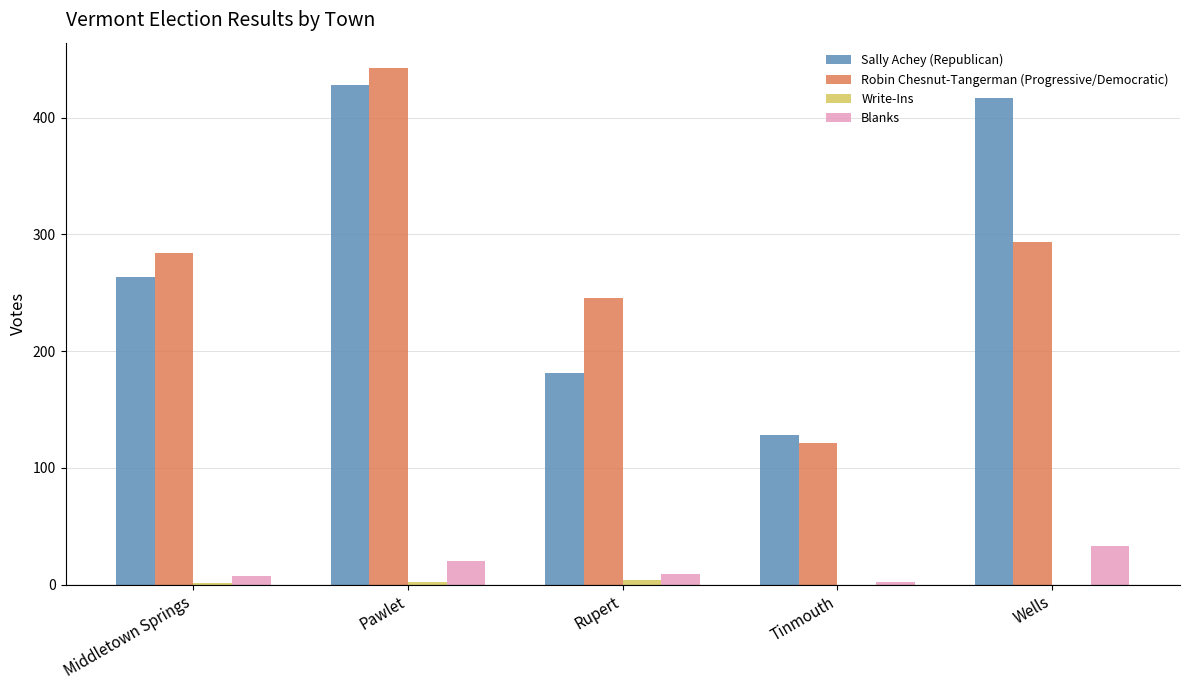

At which category is the sum across all series the highest?

Pawlet